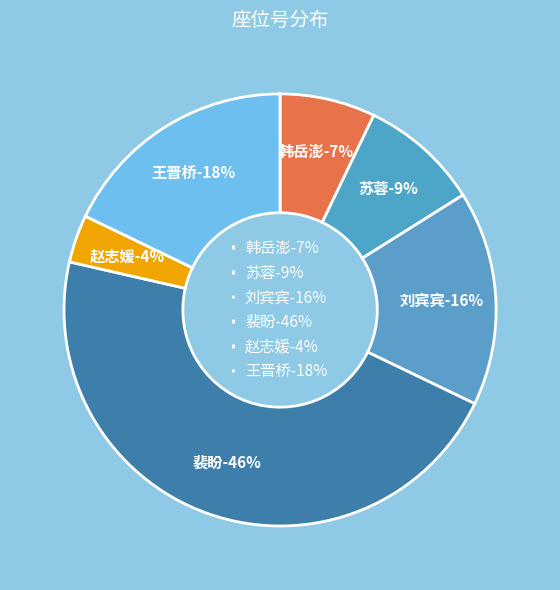

Does any single category account for the majority?

No